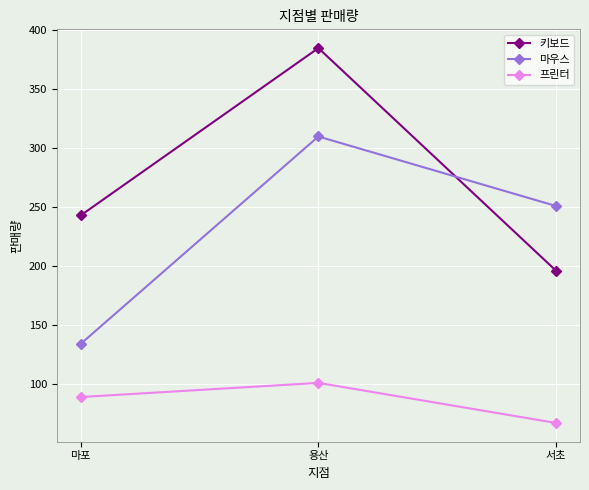

What is the label of the 1st point from the right?

서초